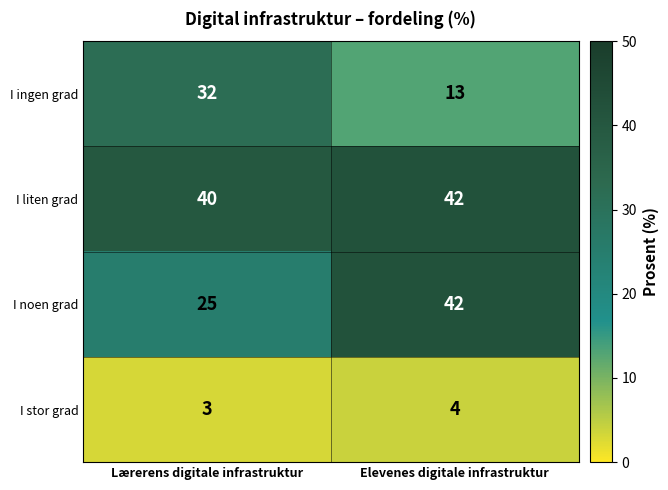

Reading left to right, transcribe all the data shown in this chart.

I ingen grad: 32	13
I liten grad: 40	42
I noen grad: 25	42
I stor grad: 3	4